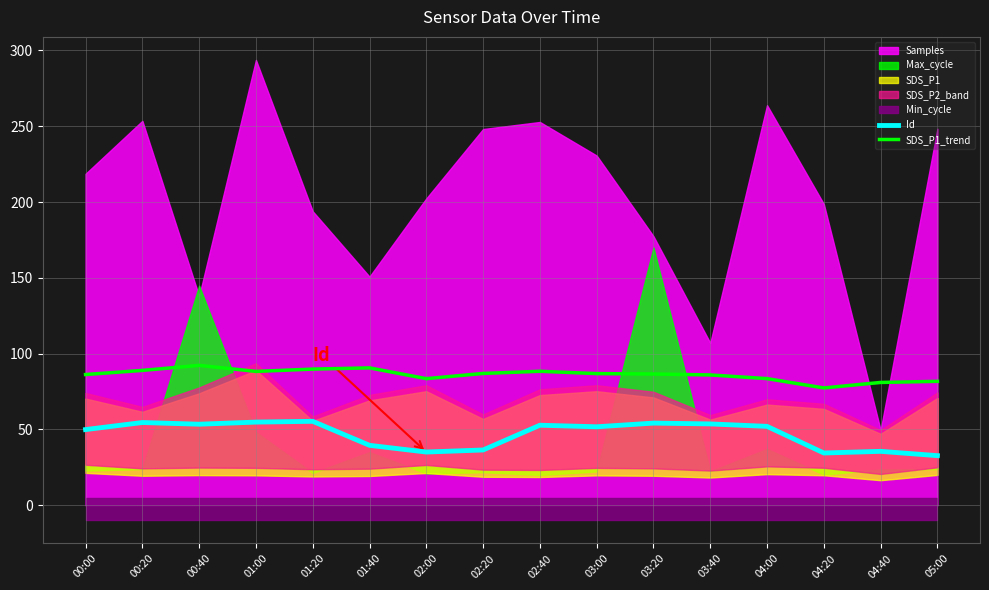

Does the chart have visible grid lines?

Yes